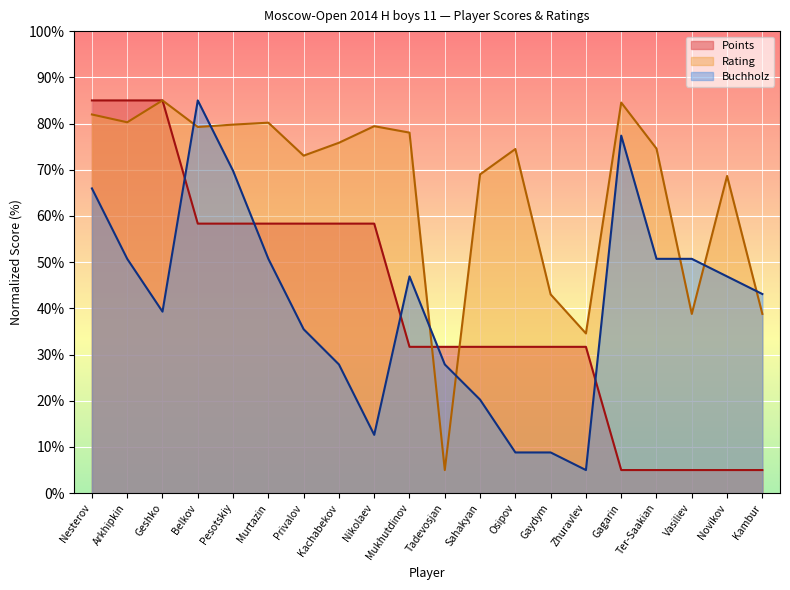

How many series are shown in this chart?

3